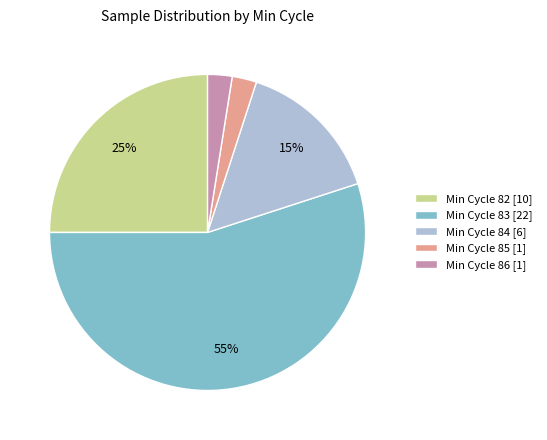

Is there any slice that represents more than half of the pie?

Yes